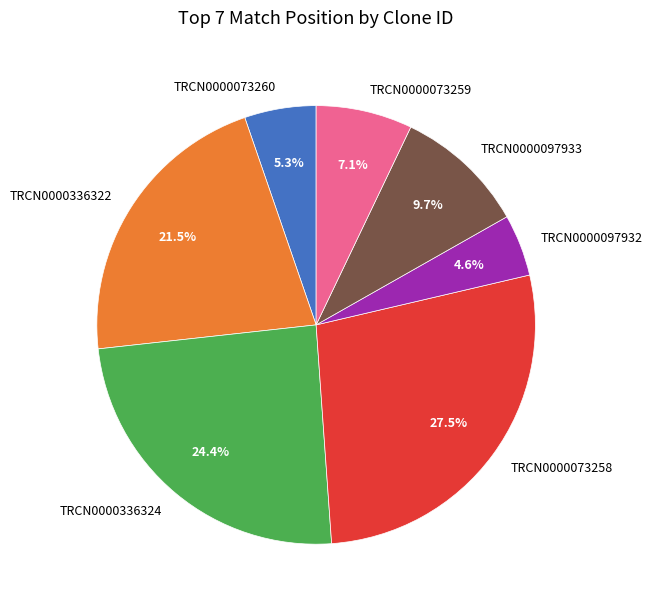

The TRCN0000097933 slice represents 2% of the pie. True or false?

False